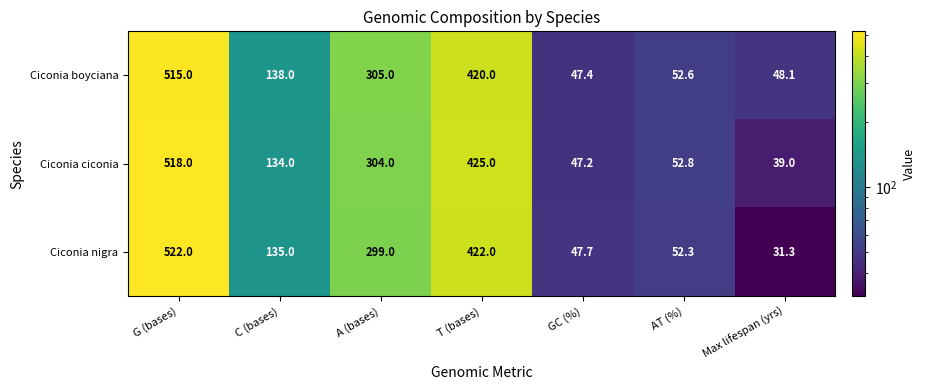

Rank the series at G (bases) from highest to lowest value.

Ciconia nigra, Ciconia ciconia, Ciconia boyciana